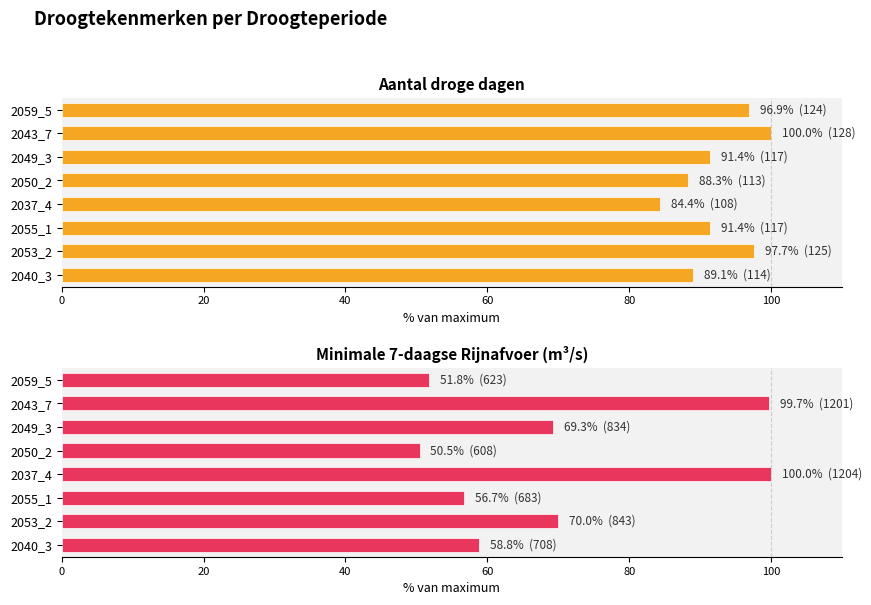

How many groups of bars are there?

8